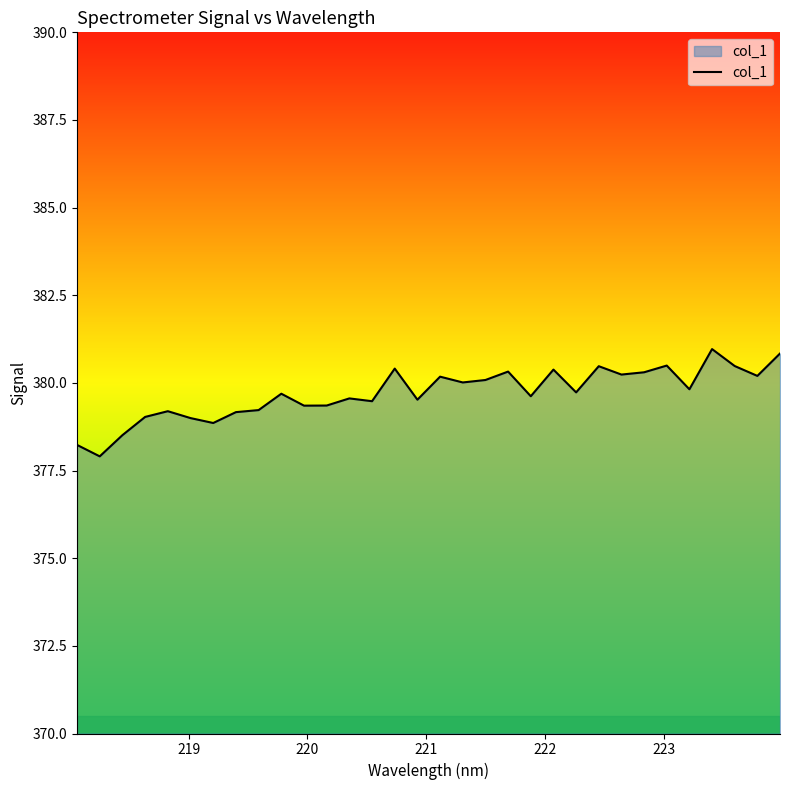

What is the greatest value displayed?

381.0